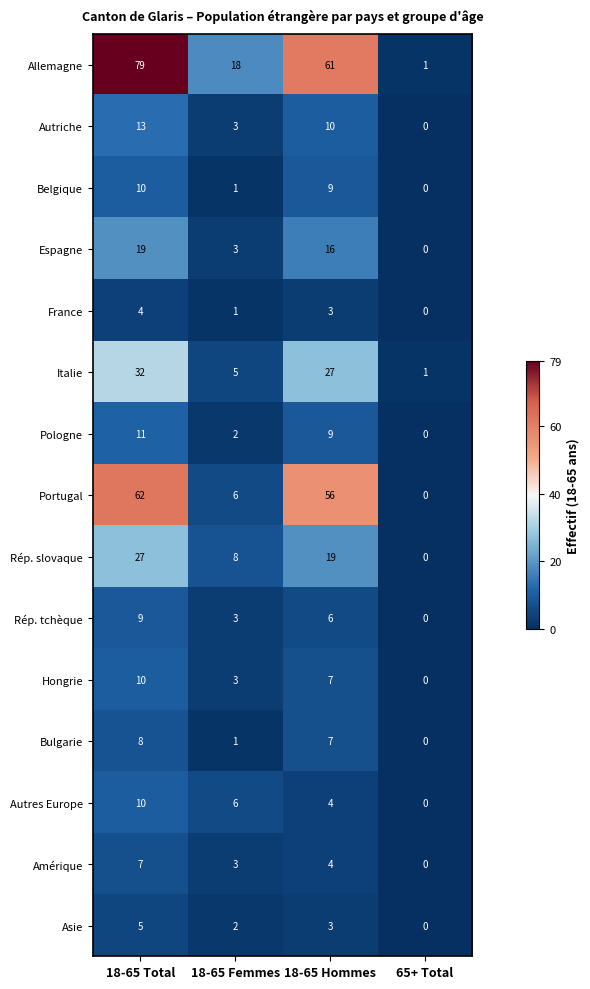

Rank the categories by Italie value from lowest to highest.

65+ Total, 18-65 Femmes, 18-65 Hommes, 18-65 Total